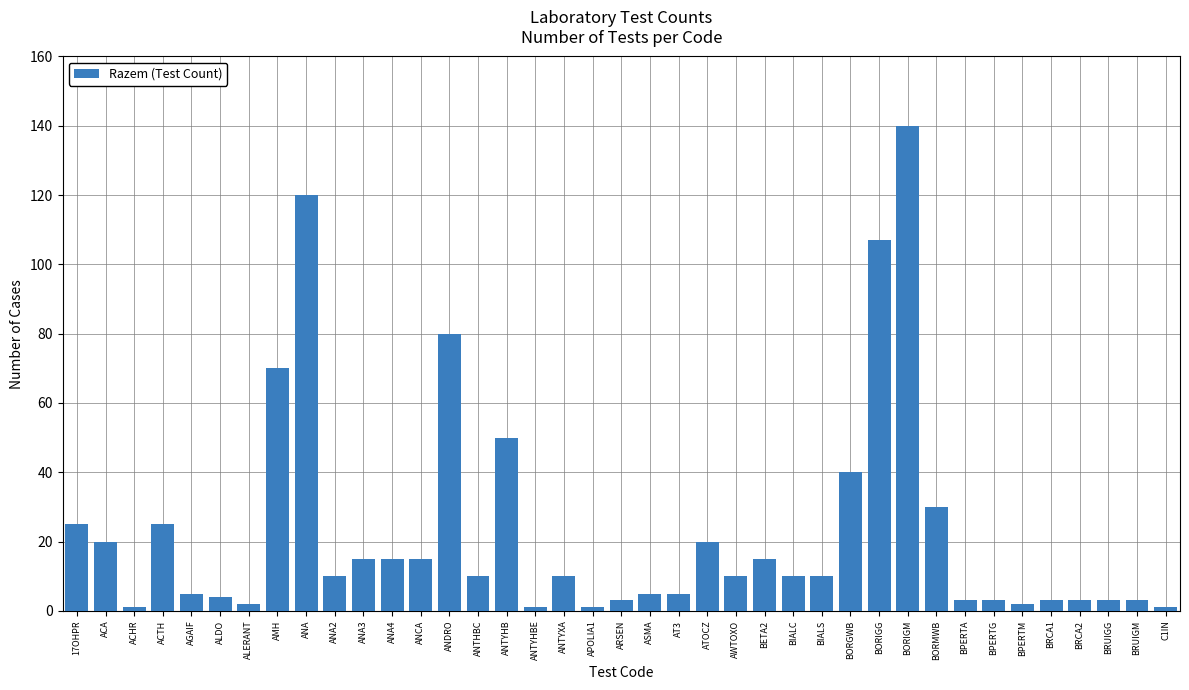

What is the label of the 5th bar from the right?

BRCA1